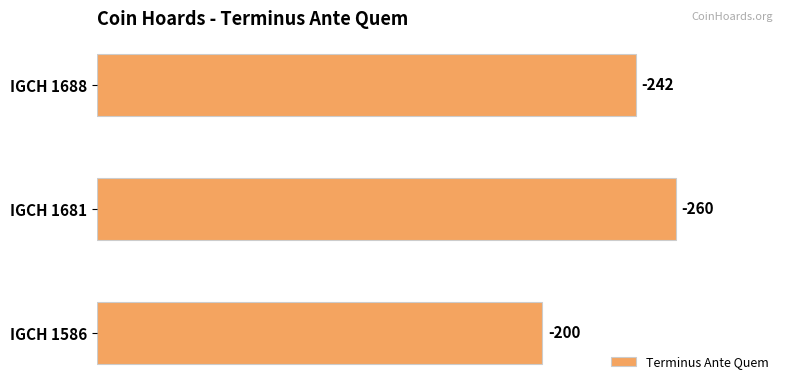

Are the bars horizontal?

Yes